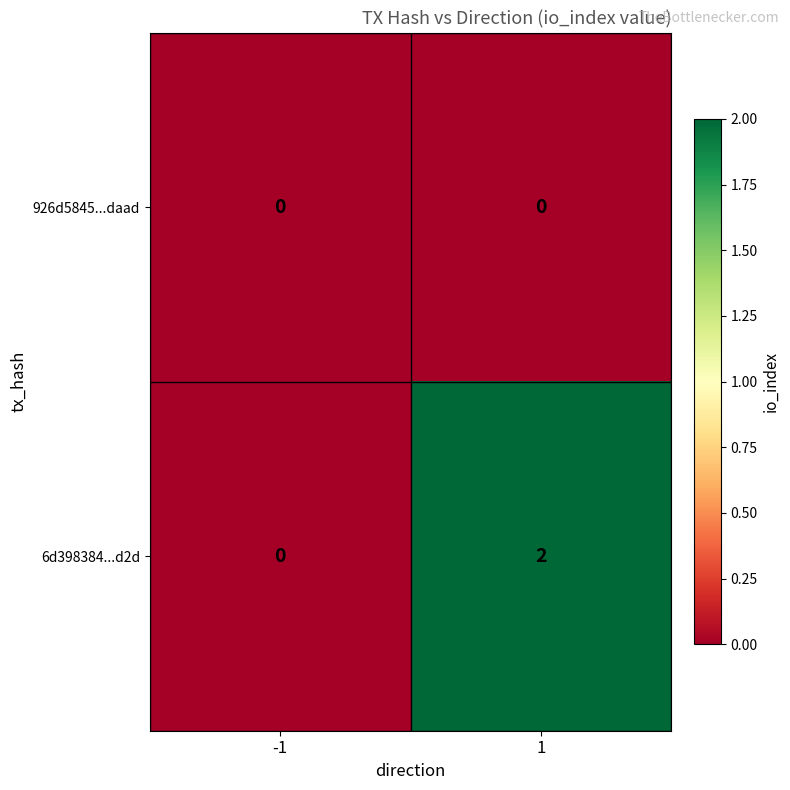

Which series has the largest range (max minus min)?

6d398384...d2d